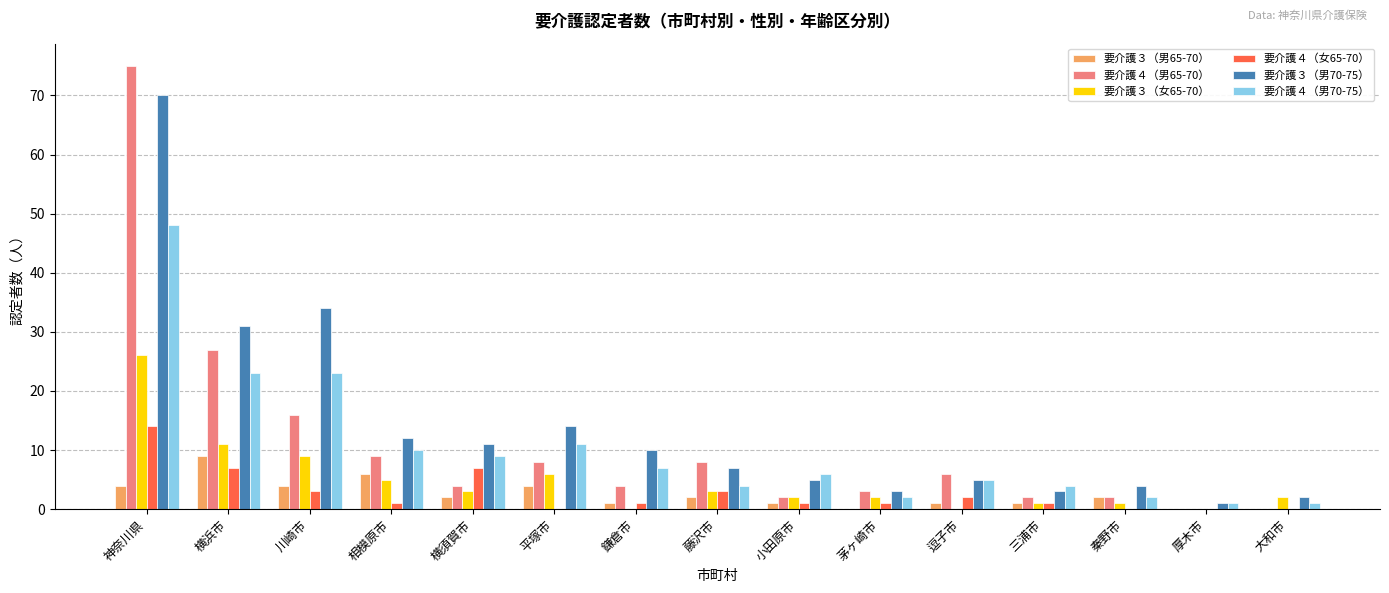

Which series has the largest range (max minus min)?

要介護４（男65-70）